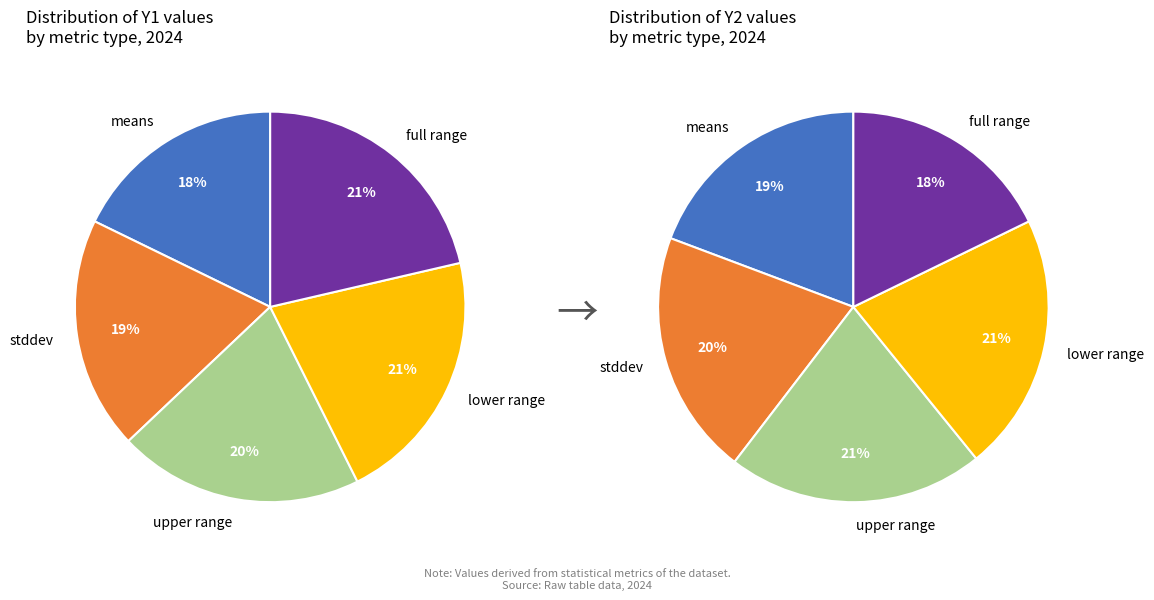

Is there any slice that represents more than half of the pie?

No